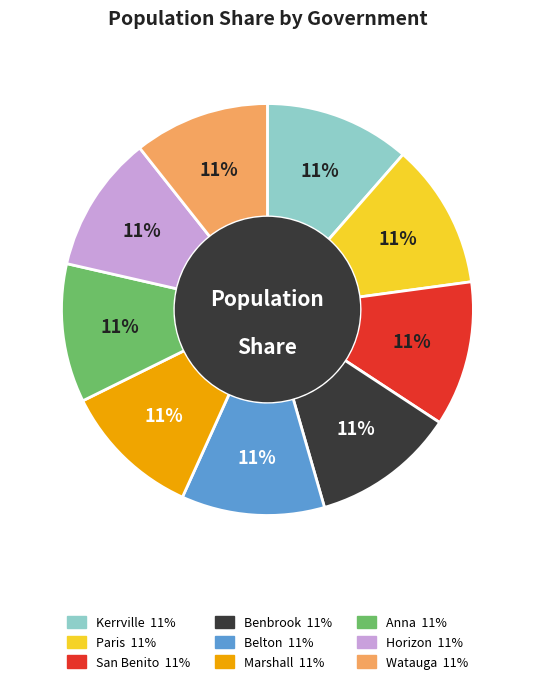

To the nearest percent, what is the average slice percentage?

11%